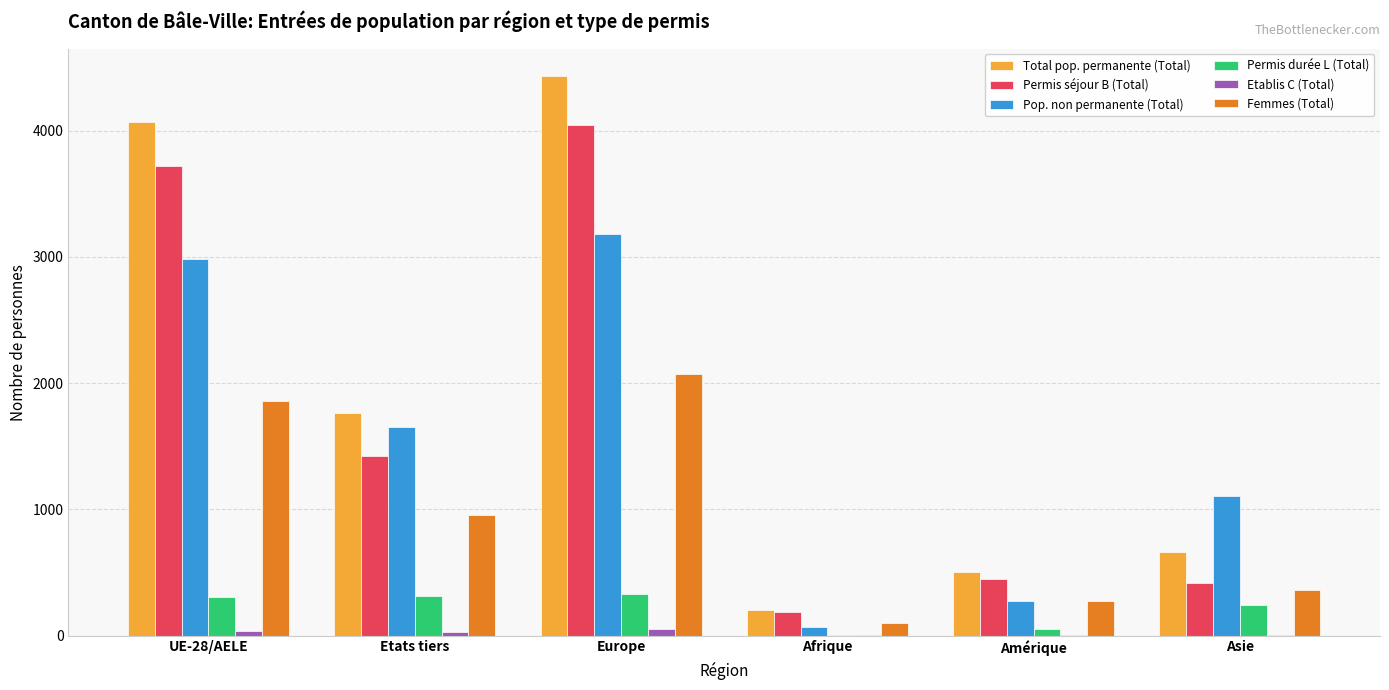

How many series are shown in this chart?

6